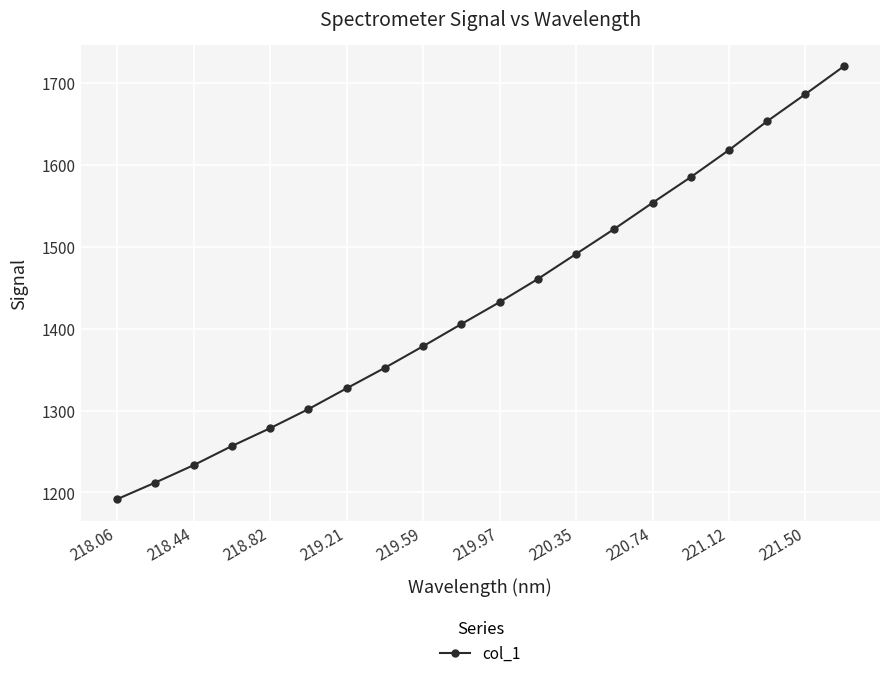

True or false: there are more than 2 points higher than both neighbors.

False